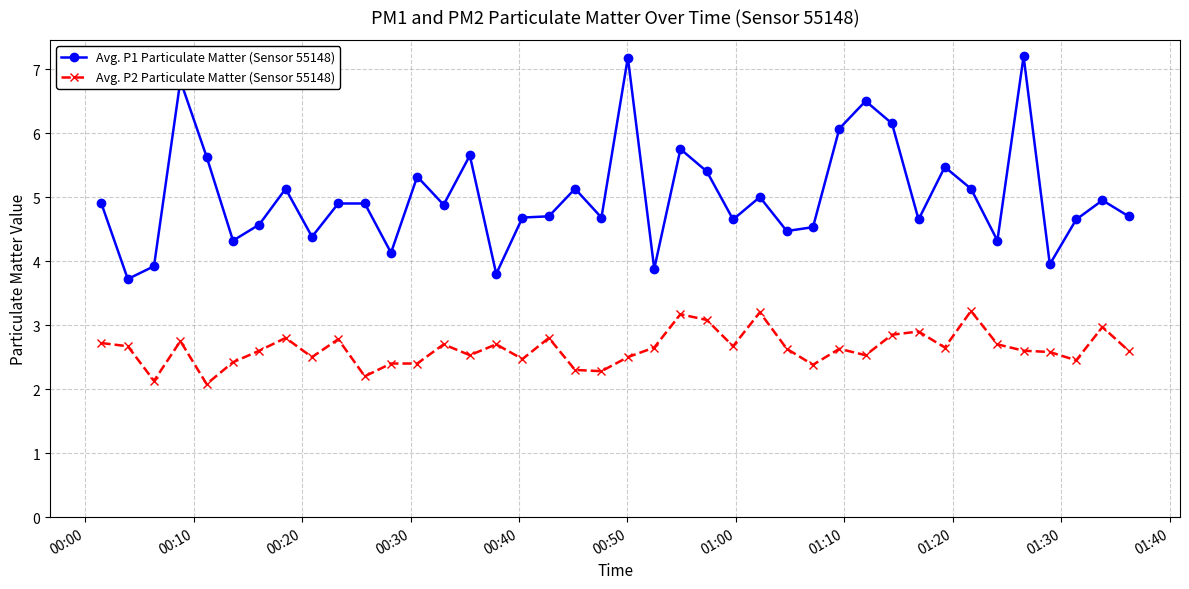

List the series in order of their peak value, highest first.

Avg. P1 Particulate Matter (Sensor 55148), Avg. P2 Particulate Matter (Sensor 55148)